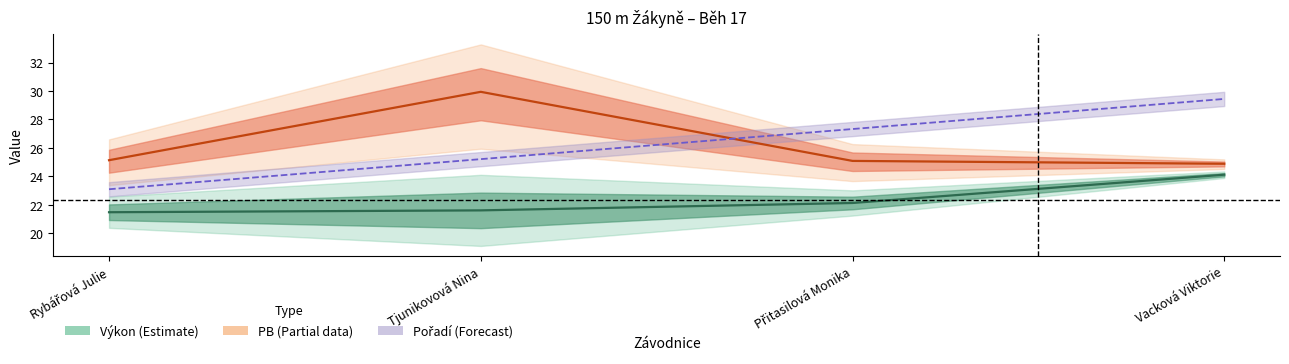

Between Vacková Viktorie and Tjunikovová Nina, which is larger?

Vacková Viktorie